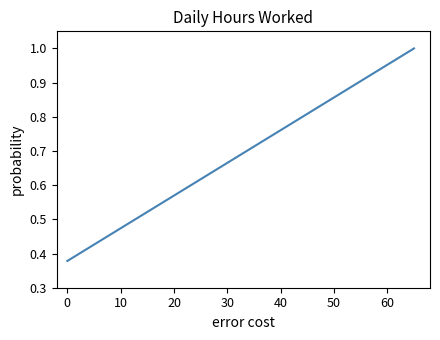

Does the chart have visible grid lines?

No